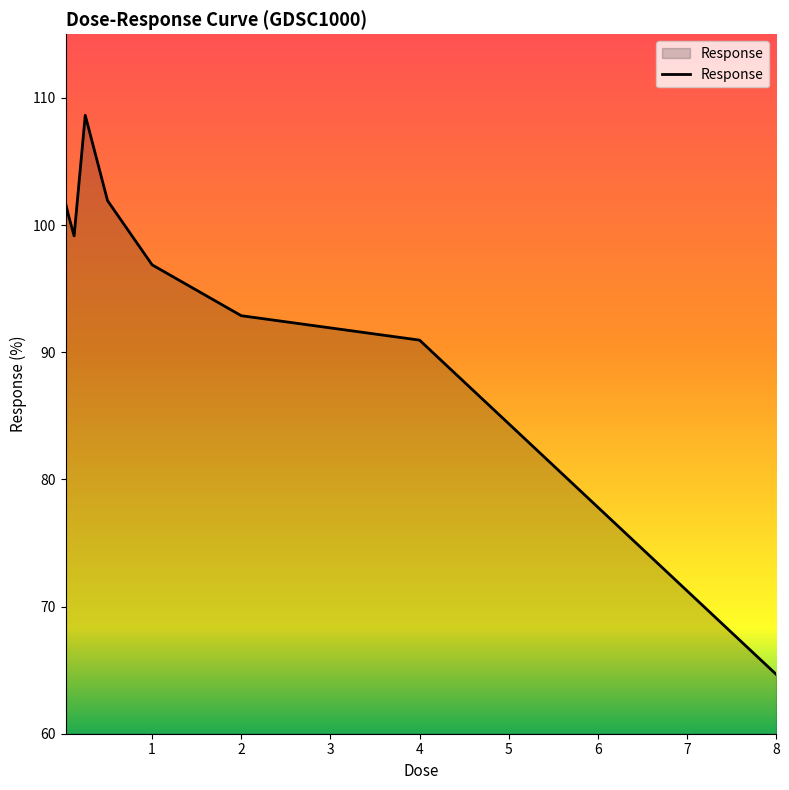

What is the greatest value displayed?

108.6